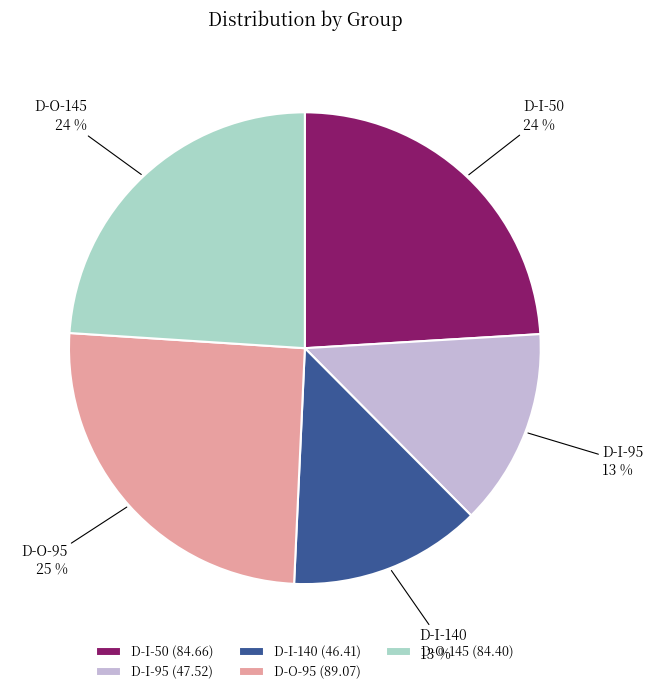

To the nearest percent, what is the average slice percentage?

20%